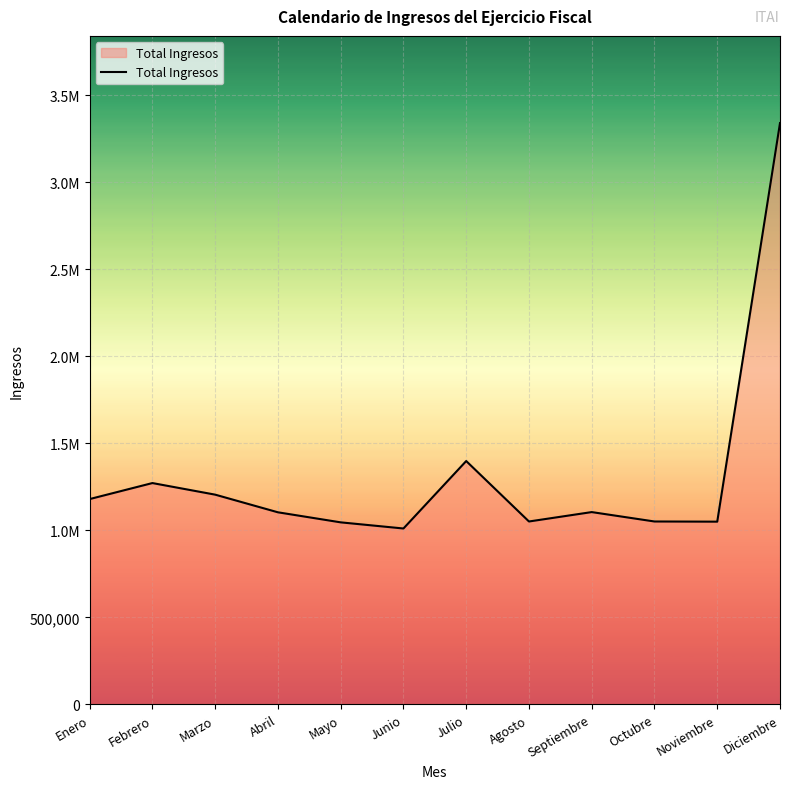

List the labels in order of value, smallest first.

Junio, Mayo, Noviembre, Agosto, Octubre, Abril, Septiembre, Enero, Marzo, Febrero, Julio, Diciembre